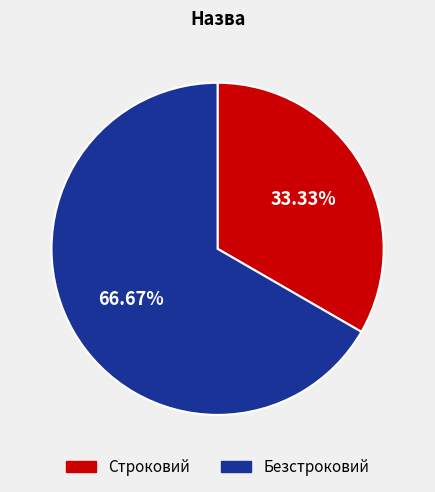

Which slice is the largest?

Безстроковий